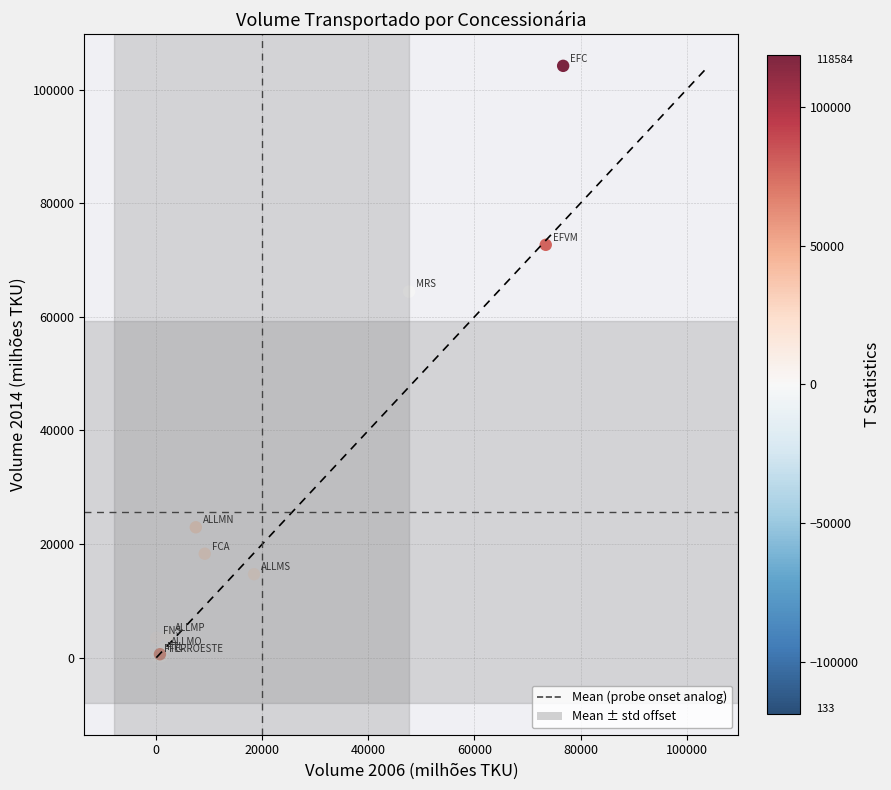

What Y value in the scatter plot is closest to 52219?

64434.0